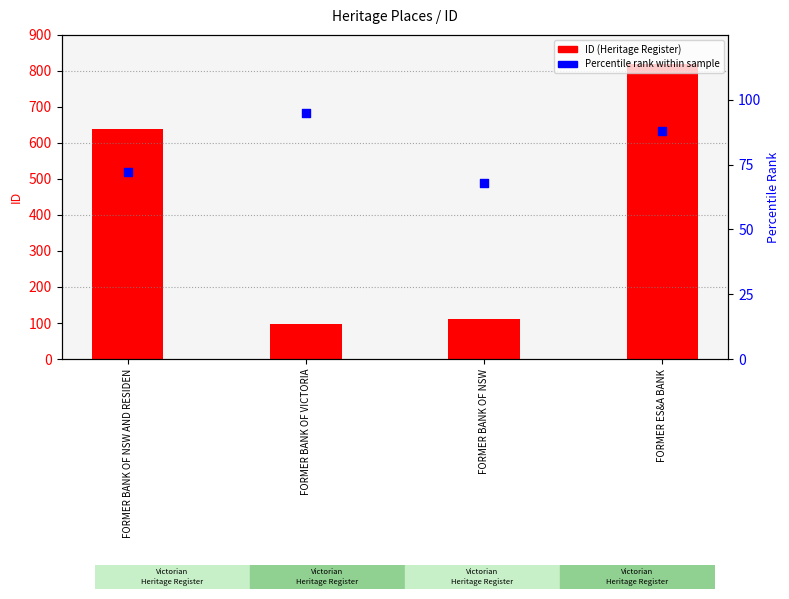

Which series has the largest total across all categories?

ID (Heritage Register)